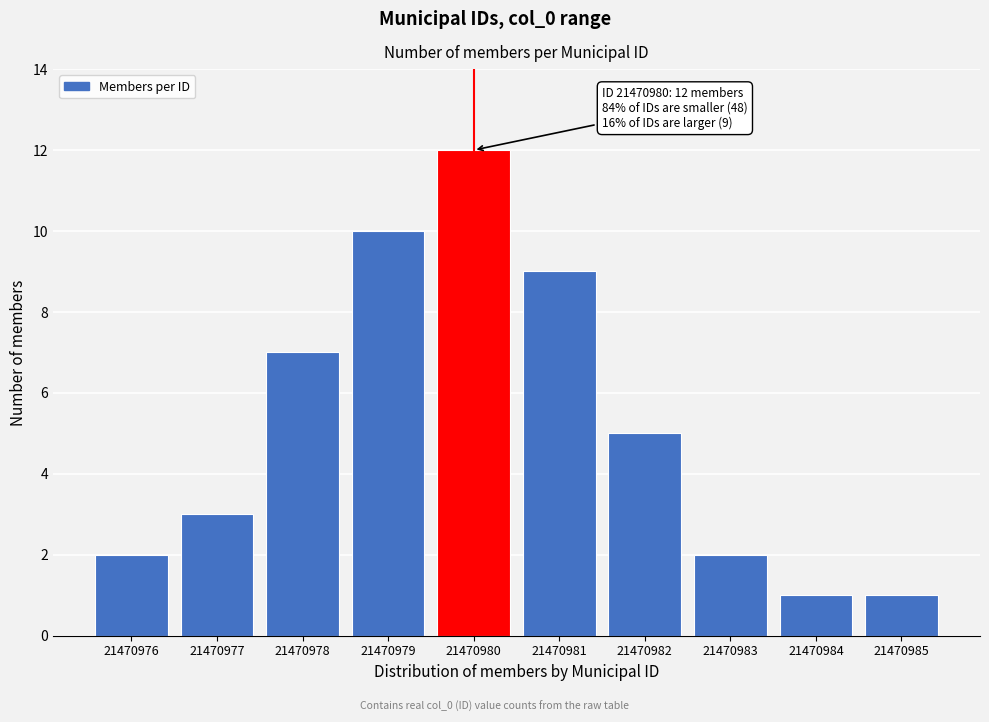

Reading left to right, list all the values displayed in this chart.

21470976=2	21470977=3	21470978=7	21470979=10	21470980=12	21470981=9	21470982=5	21470983=2	21470984=1	21470985=1